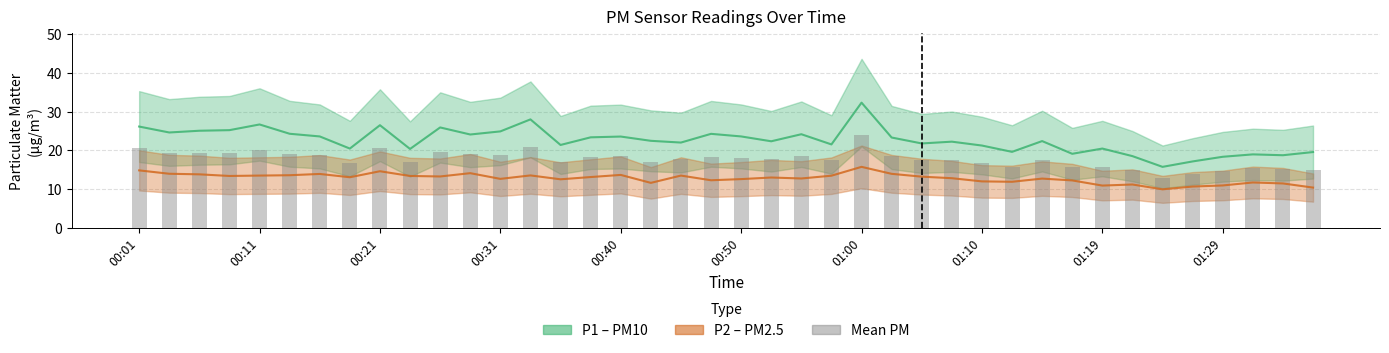

What is the difference between the P2 (PM2.5) values at 26 and 37?

1.5